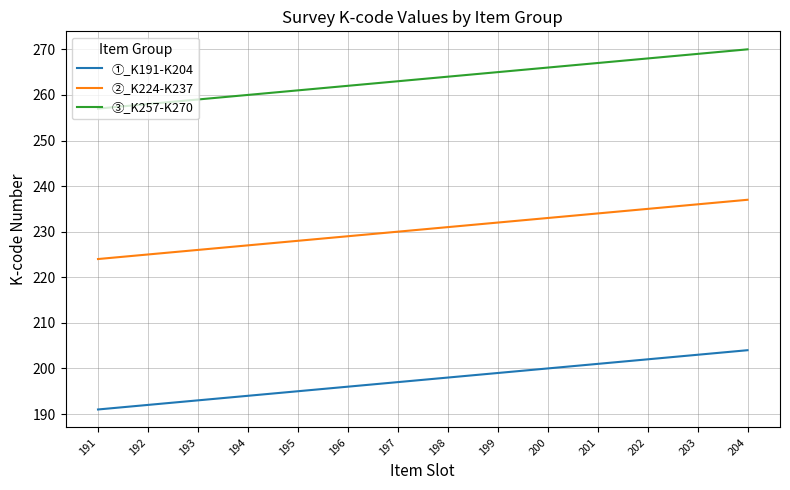

True or false: ②_K224-K237 and ①_K191-K204 cross at least once.

False